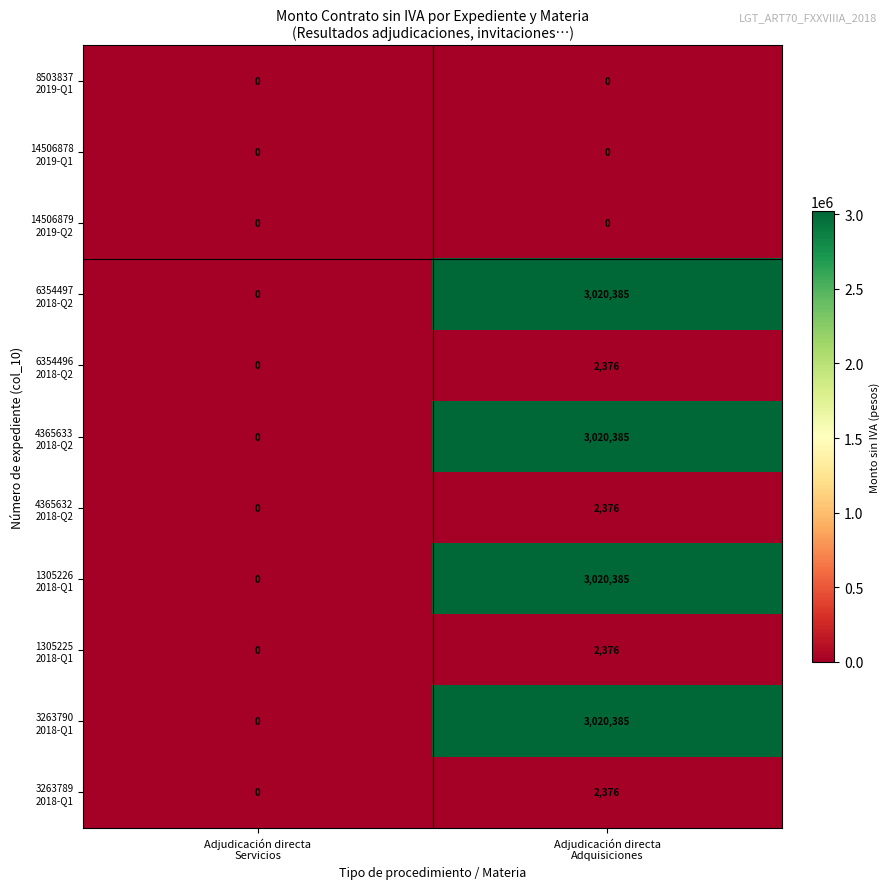

What is the maximum value shown in the chart?

3020385